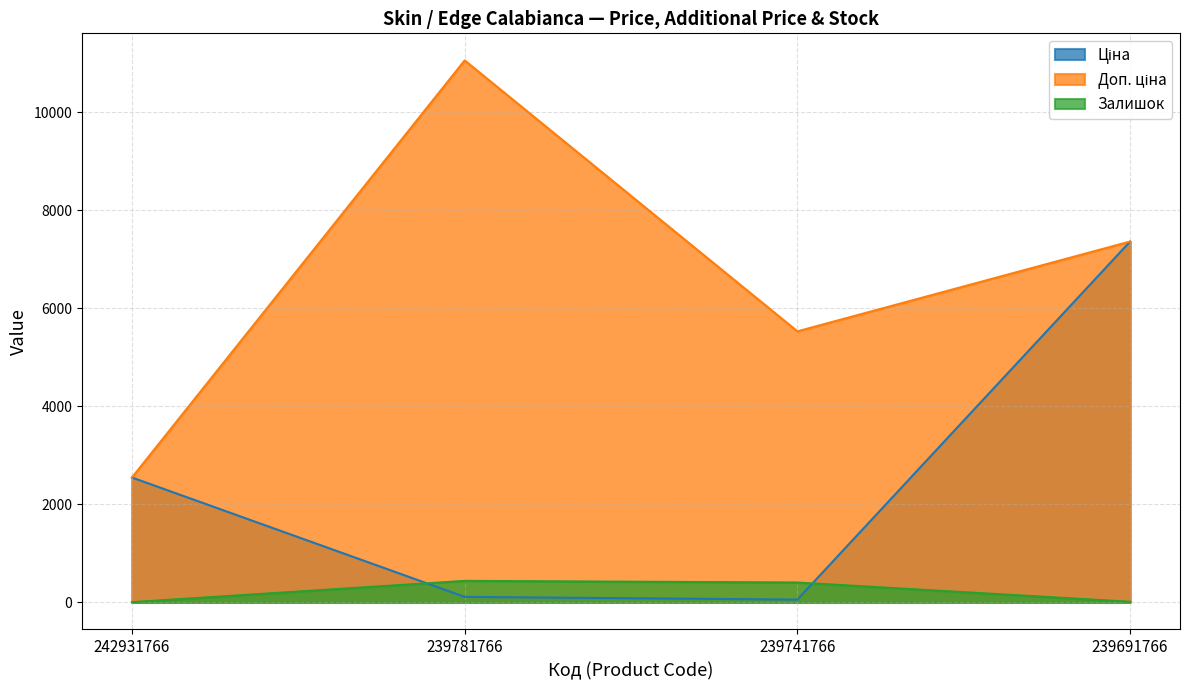

Which has a higher value, 239691766 or 239781766?

239691766